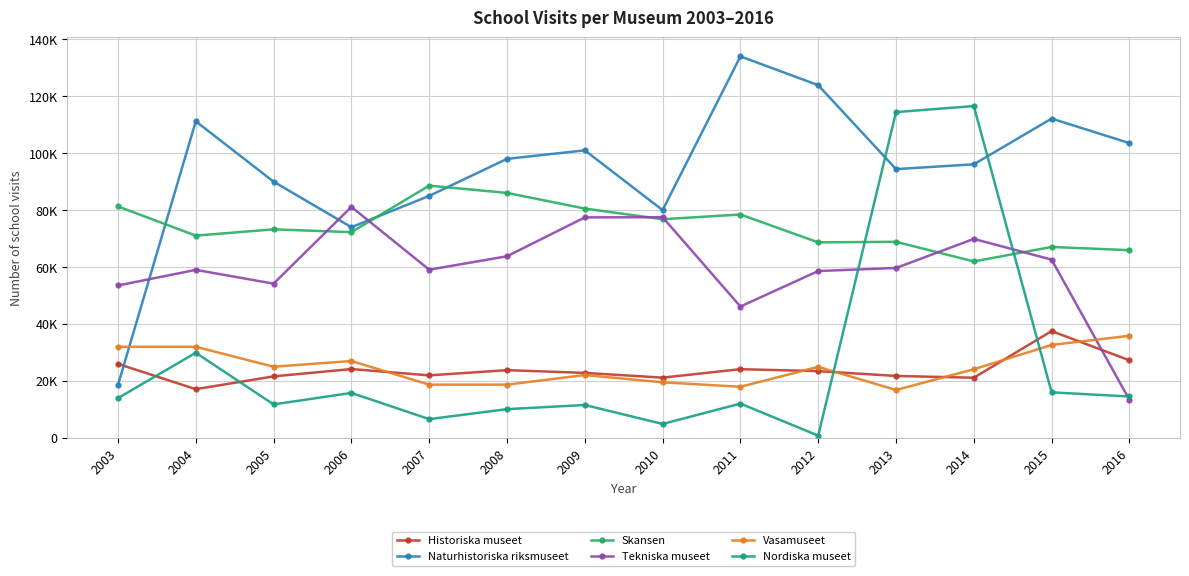

Is this an area chart (filled region under the line)?

No